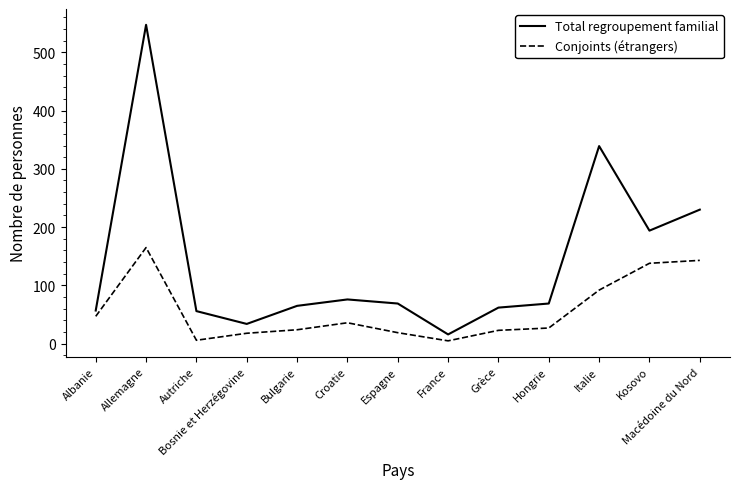

How many values in the Conjoints (étrangers) series are below 27?

6